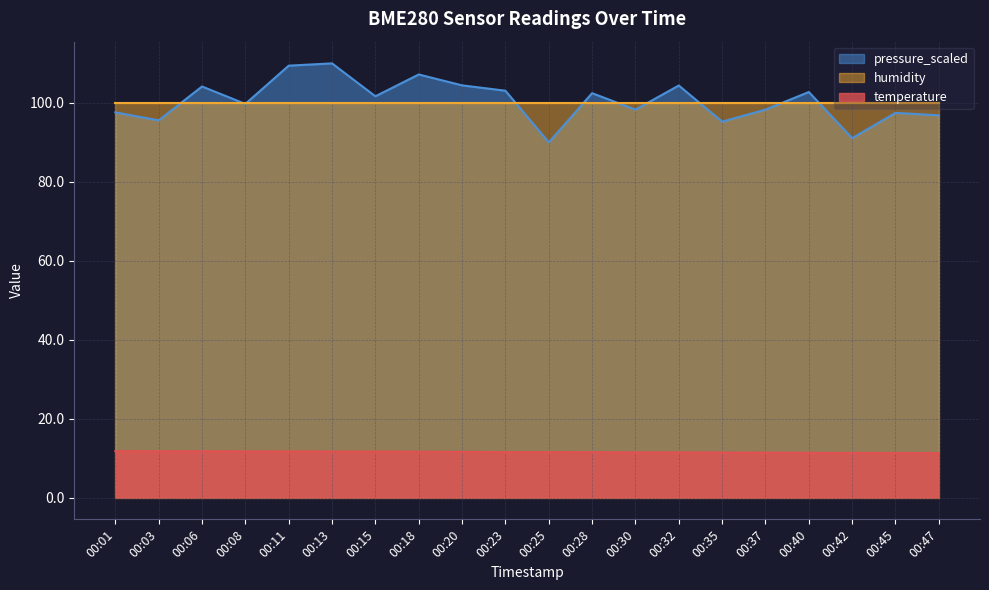

Which series has the largest total across all categories?

pressure_scaled